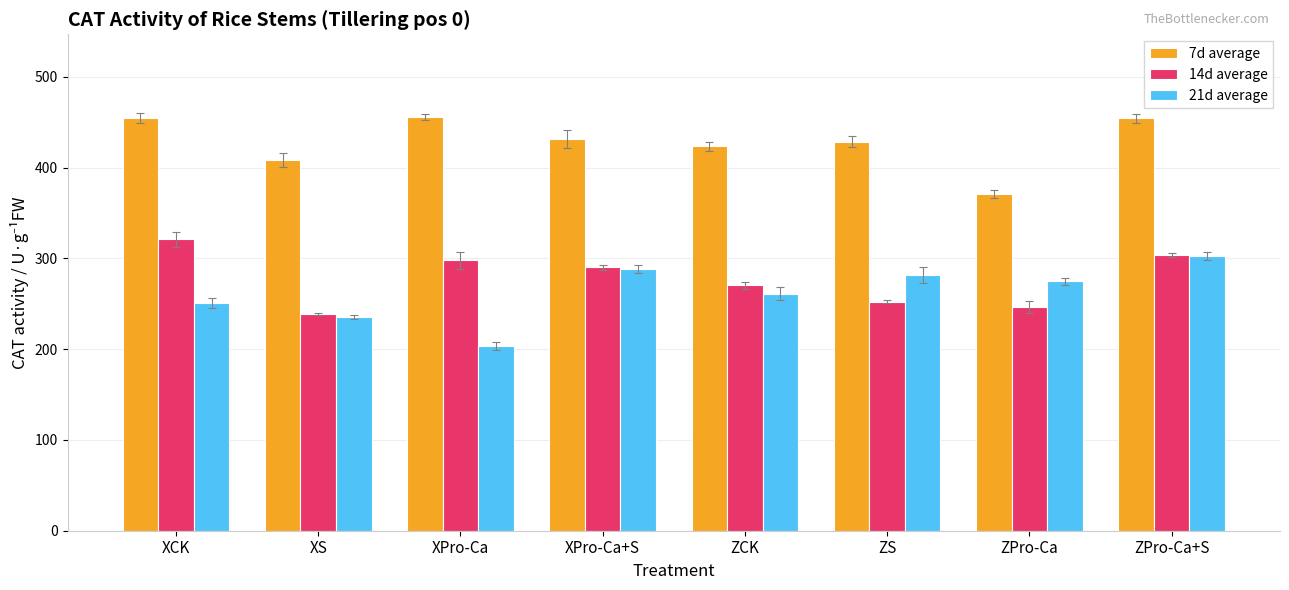

How many values in the 14d average series are below 290?

4